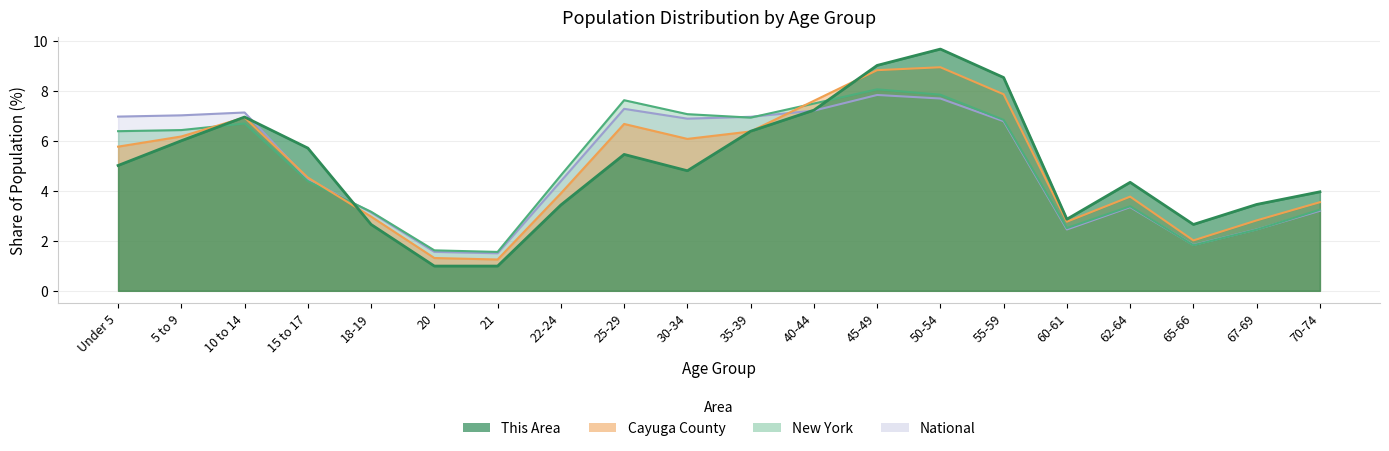

Does the chart display data point markers on the line(s)?

No